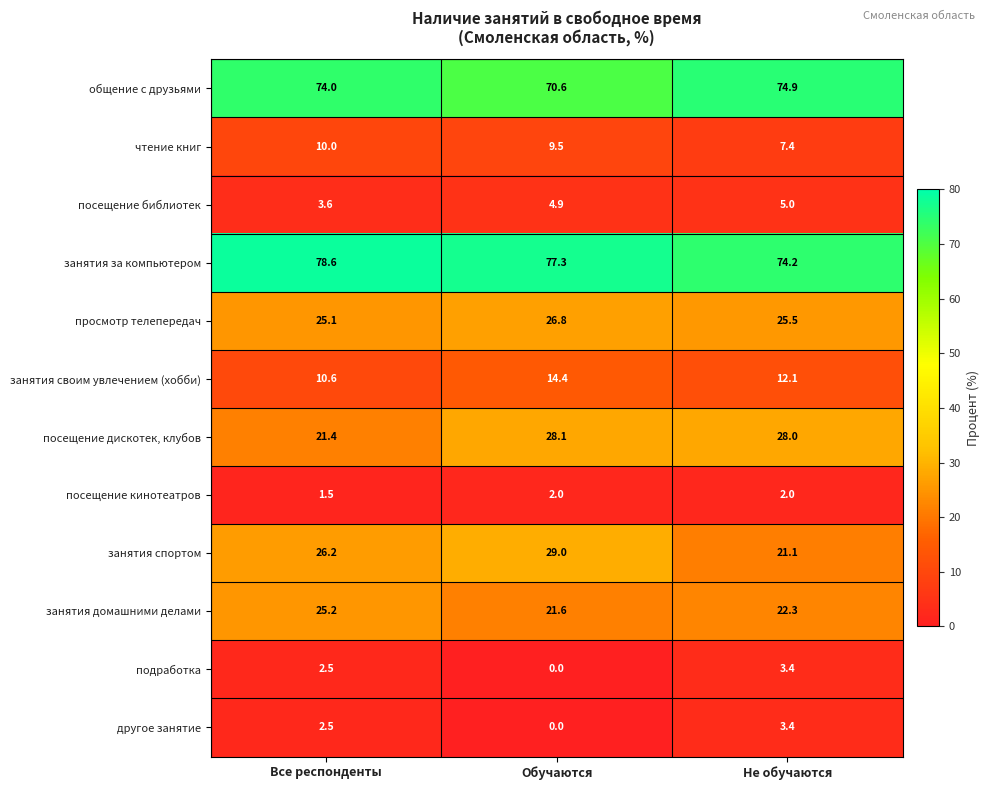

Which series has the largest range (max minus min)?

занятия спортом